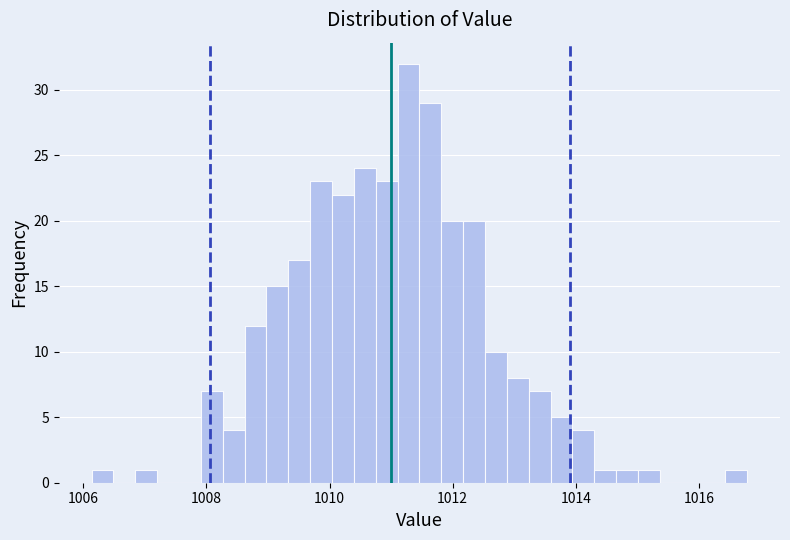

Around what value on the x-axis is the tallest bar? Give the approximate position of its centre, as read against the axis.

1011.2